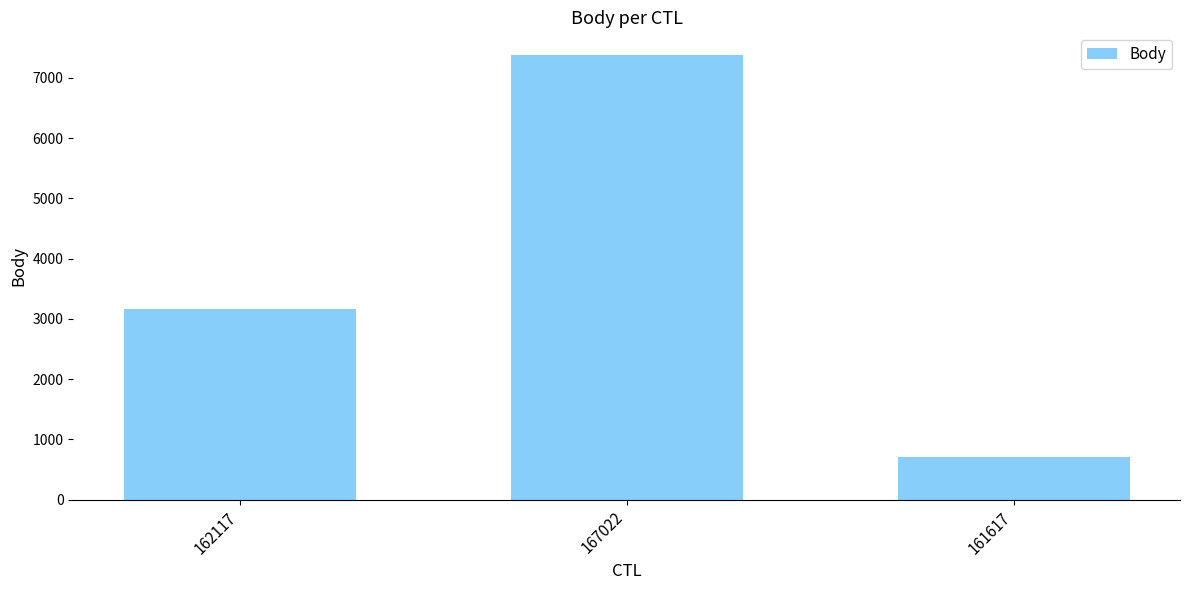

What is the change in value from 162117 to 161617?

-2465